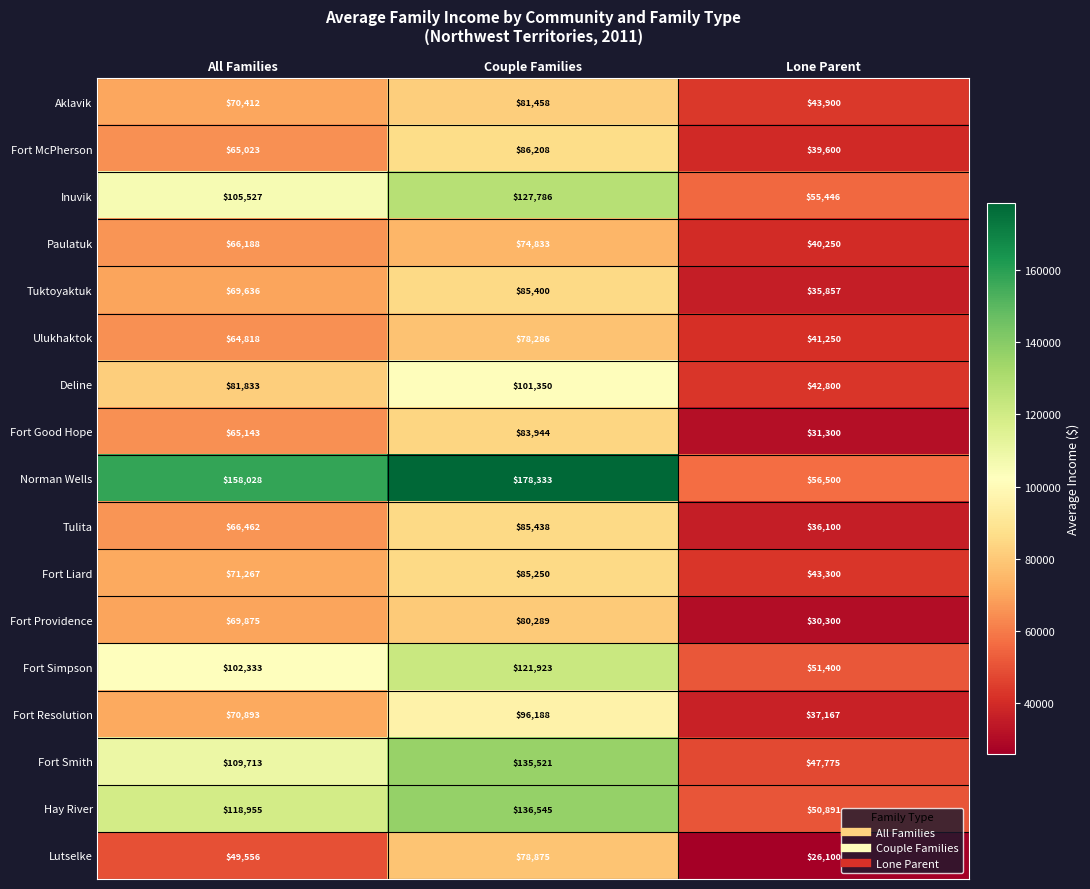

What is the average value of the Deline series?

75328